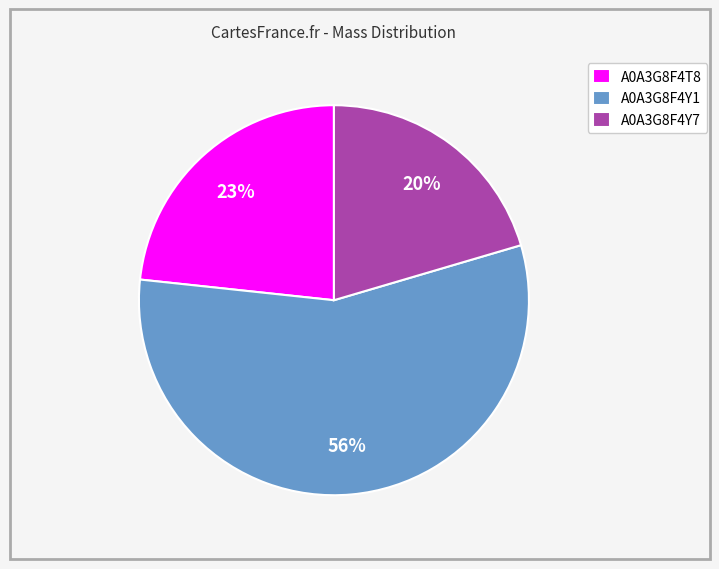

To the nearest percent, what is the average slice percentage?

33%